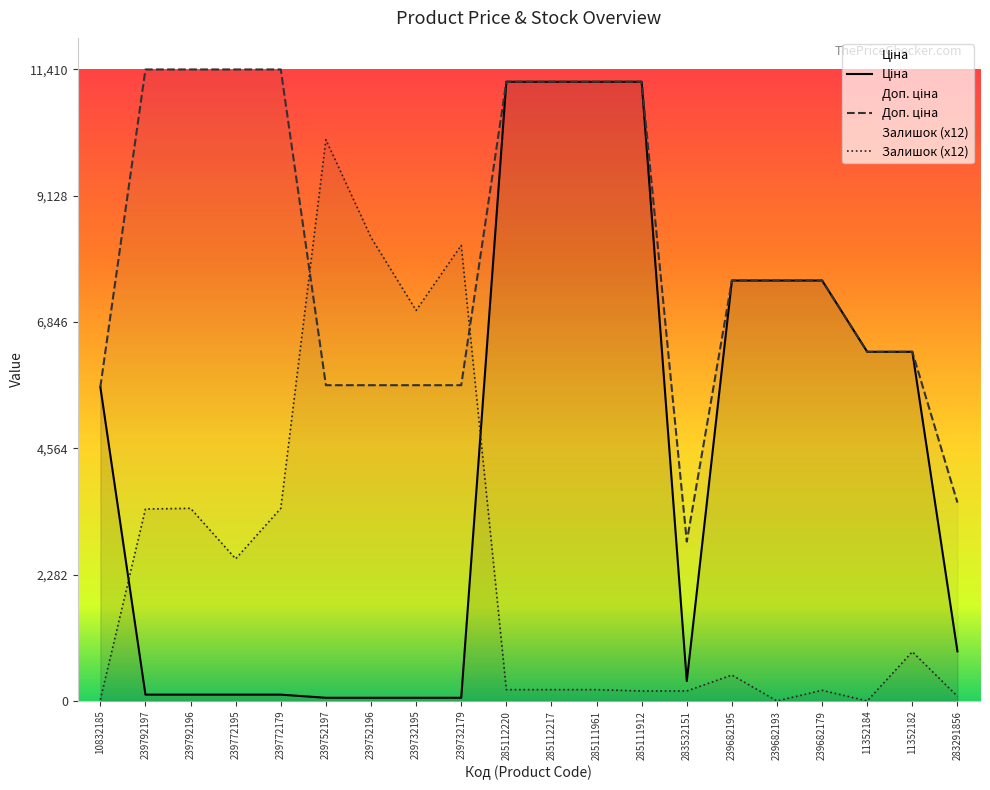

Does the chart display data point markers on the line(s)?

No